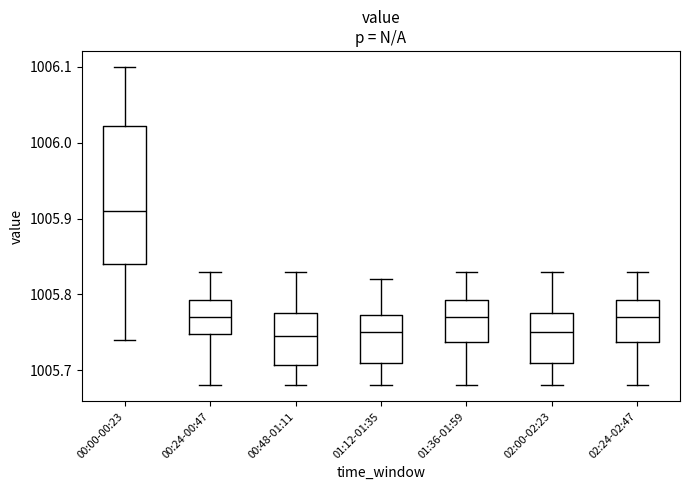

Comparing the boxes themselves (not the whiskers), which one is the tallest?

00:00-00:23